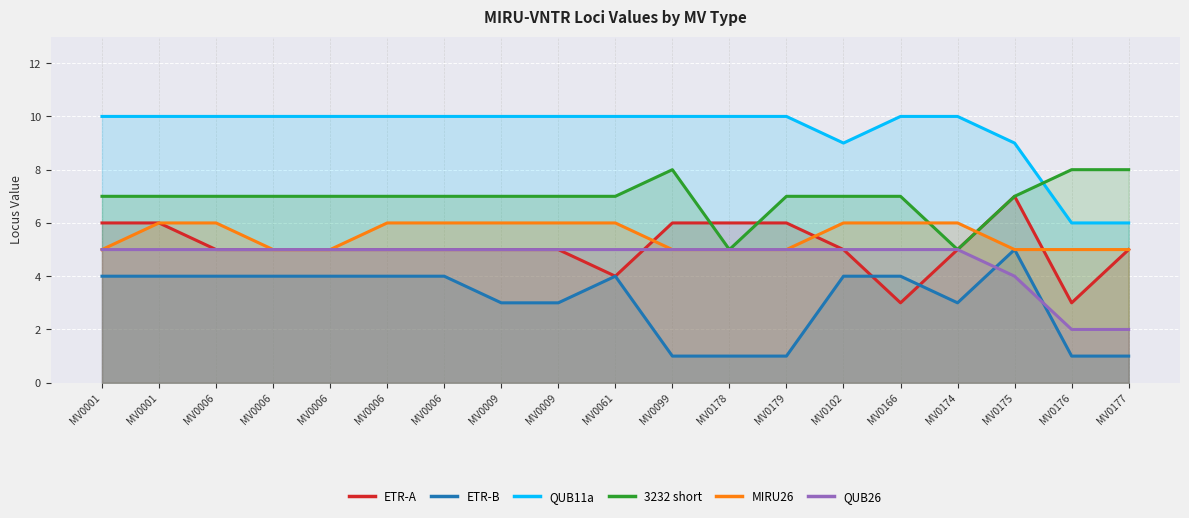

Between which two adjacent categories do ETR-B and ETR-A first intersect?

MV0102 and MV0166